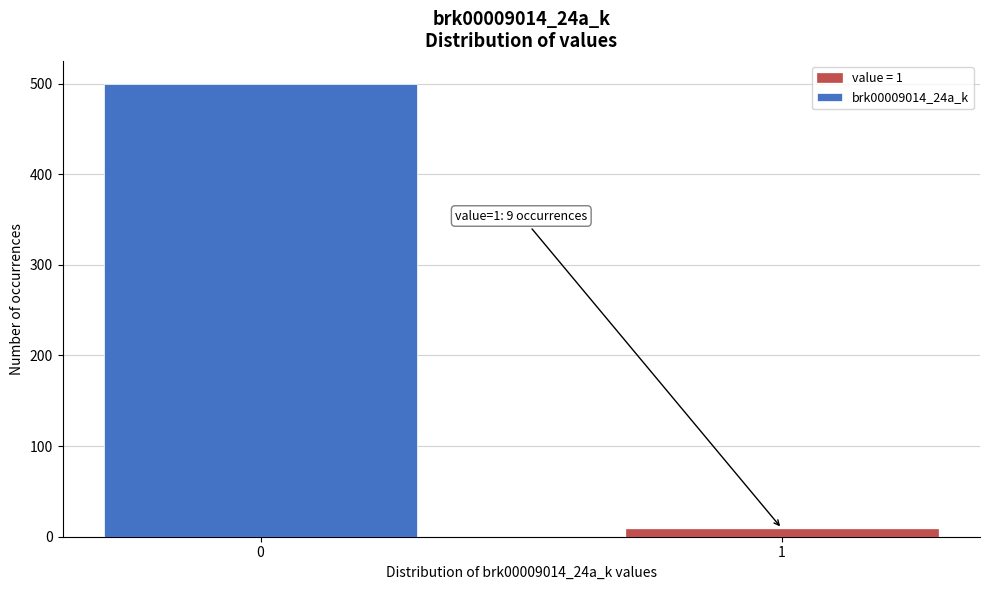

Reading right to left, extract all data points from this chart.

9	500